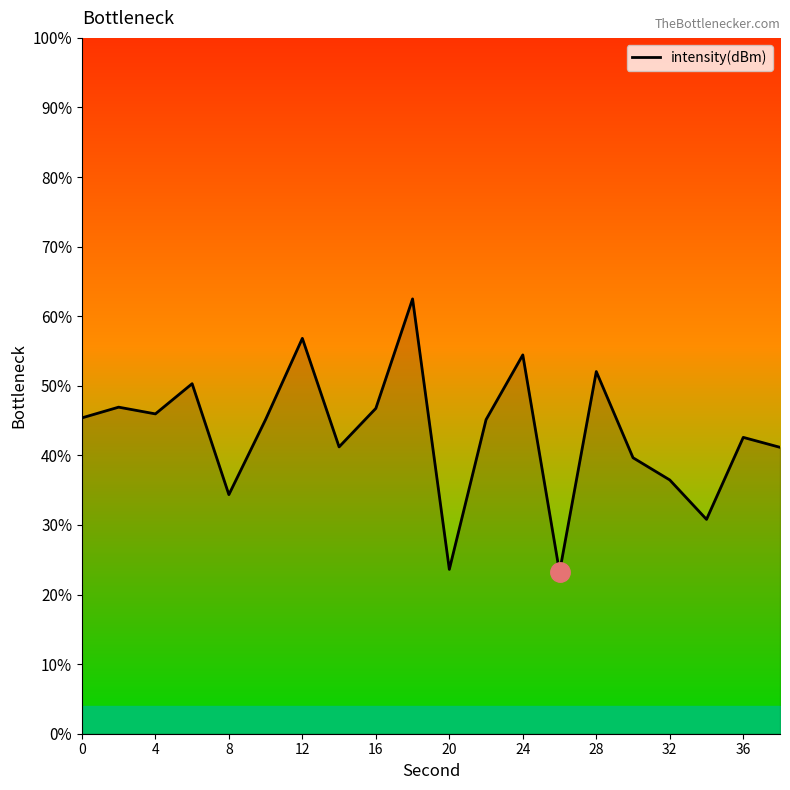

What is the smallest value displayed?

23.2